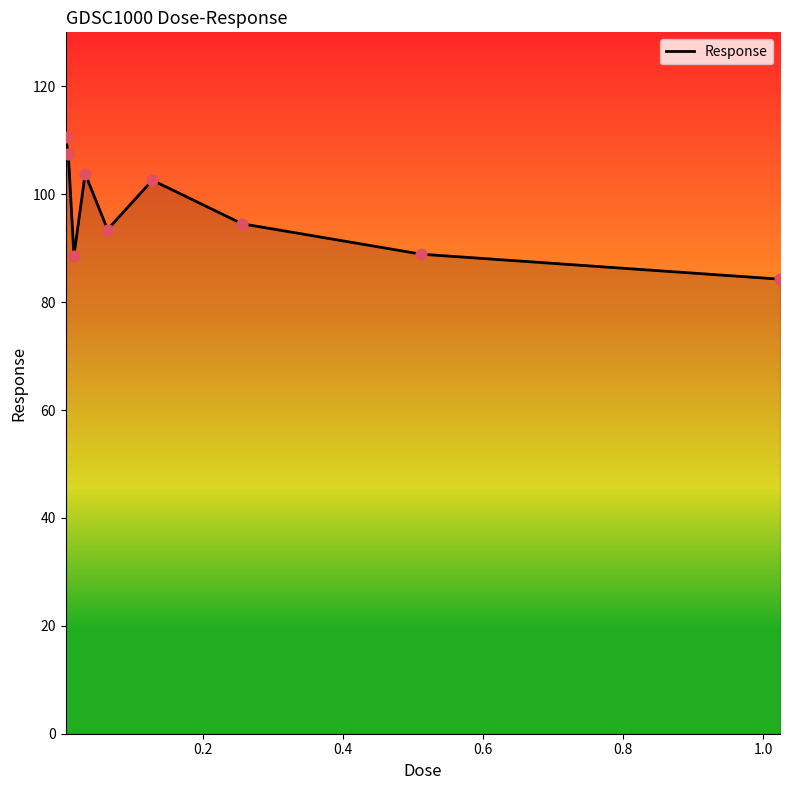

What is the minimum value shown in the chart?

84.2